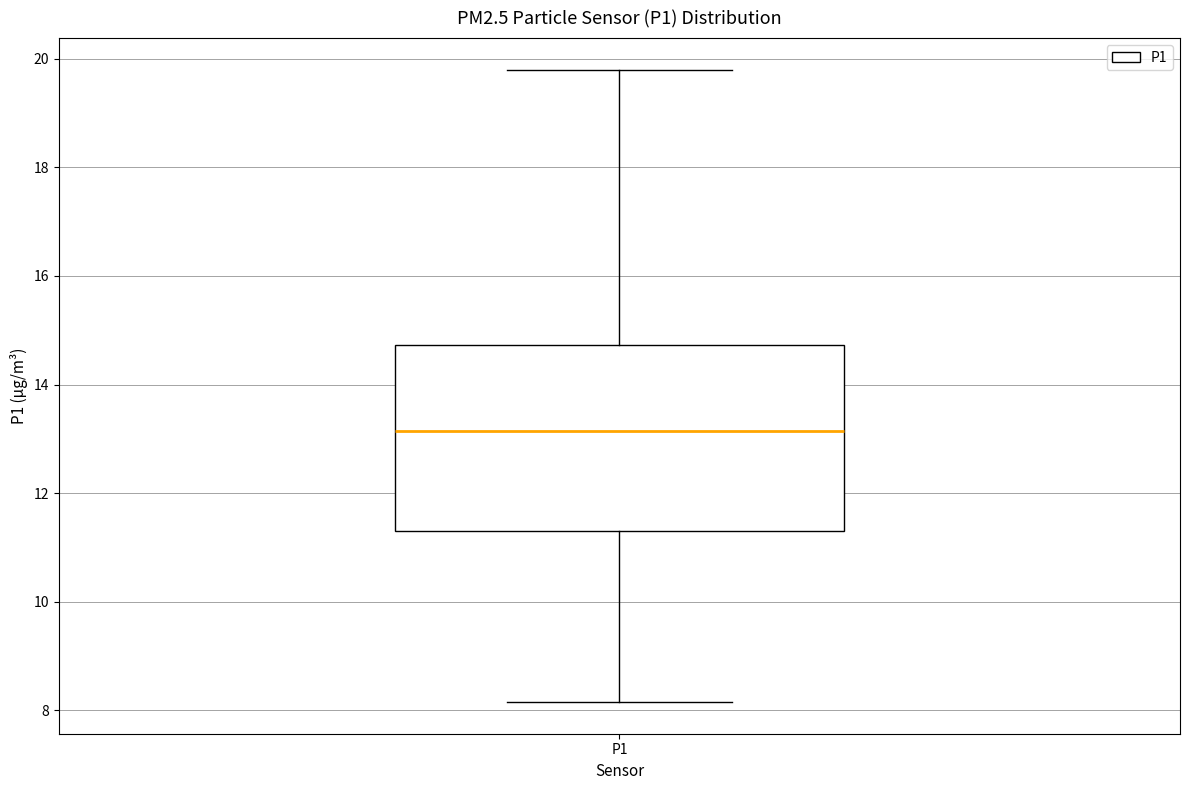

Where does the upper whisker of the box for P1 end on the y-axis? The values are not printed on the chart, so give them approximately, as read against the axis.

19.8